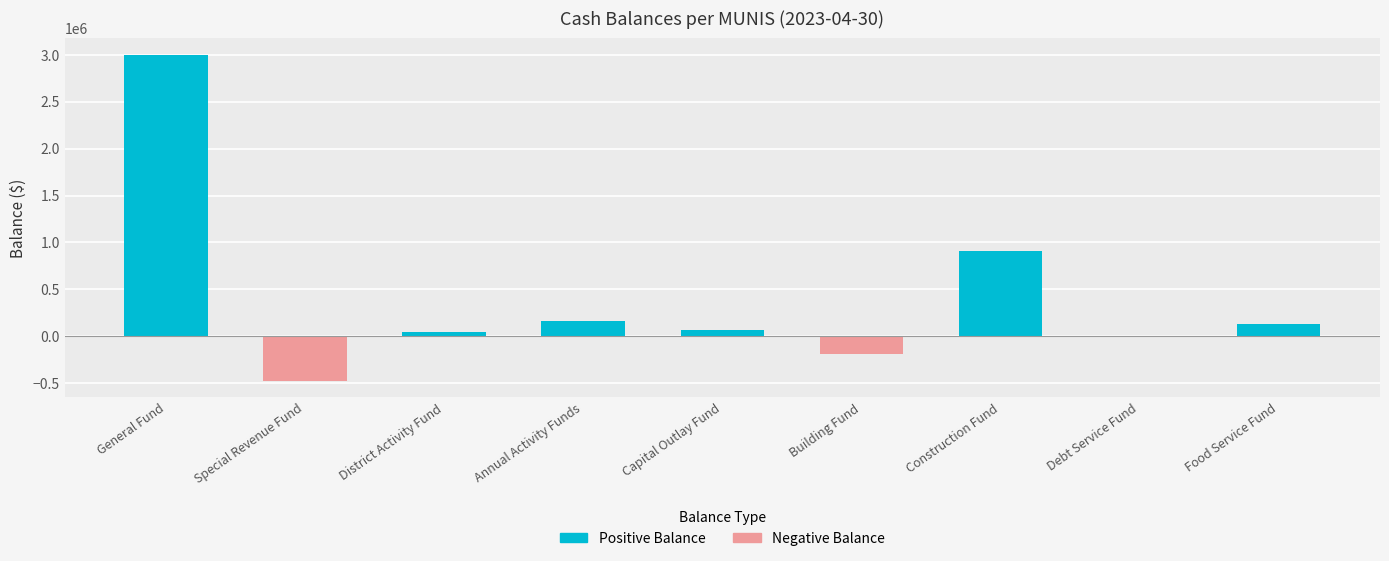

What position from the right is Construction Fund?

3